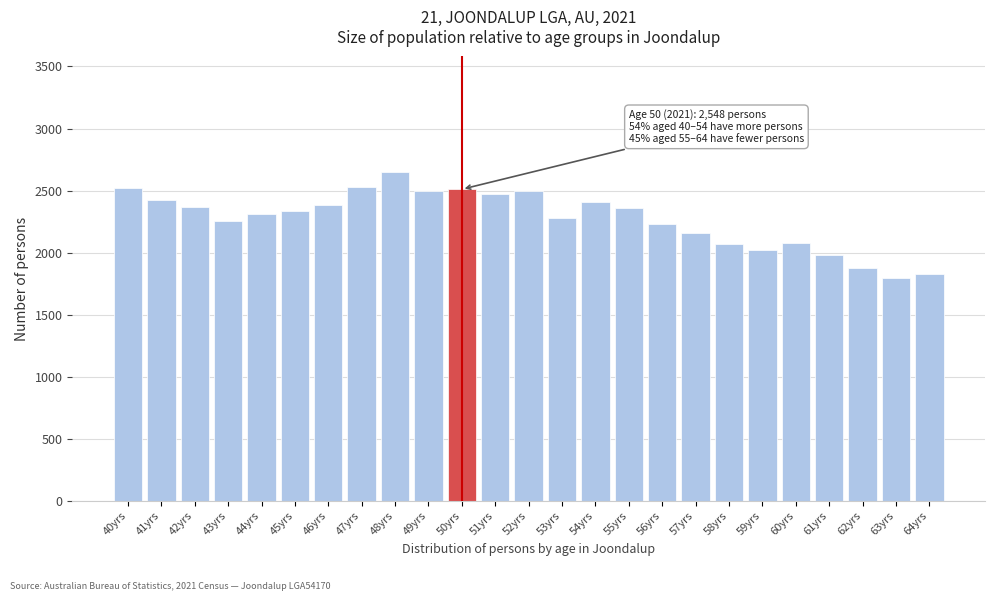

Which has a higher value, 58yrs or 51yrs?

51yrs